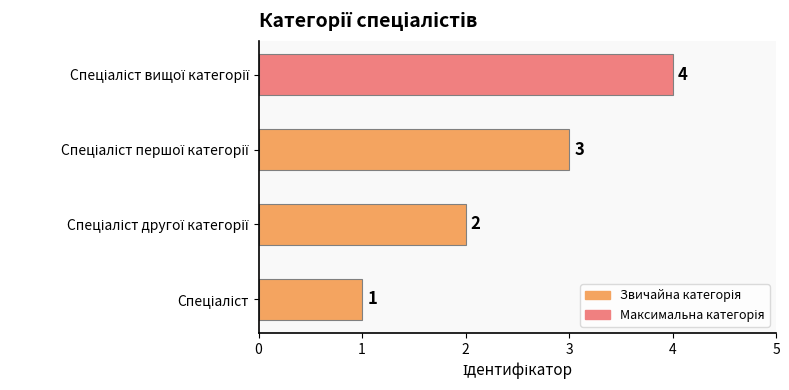

What is the maximum value shown in the chart?

4